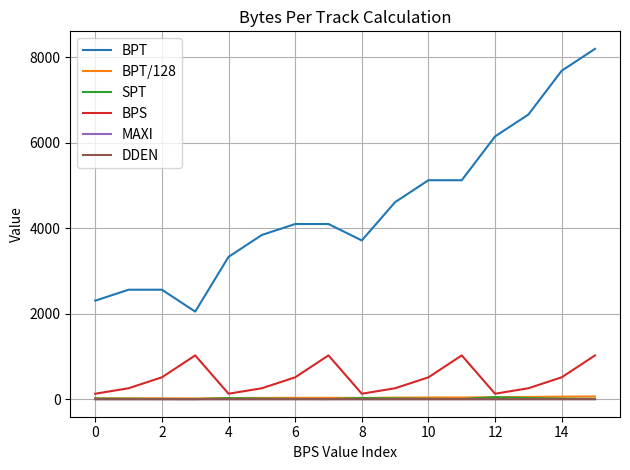

True or false: BPT and MAXI intersect in this chart.

False